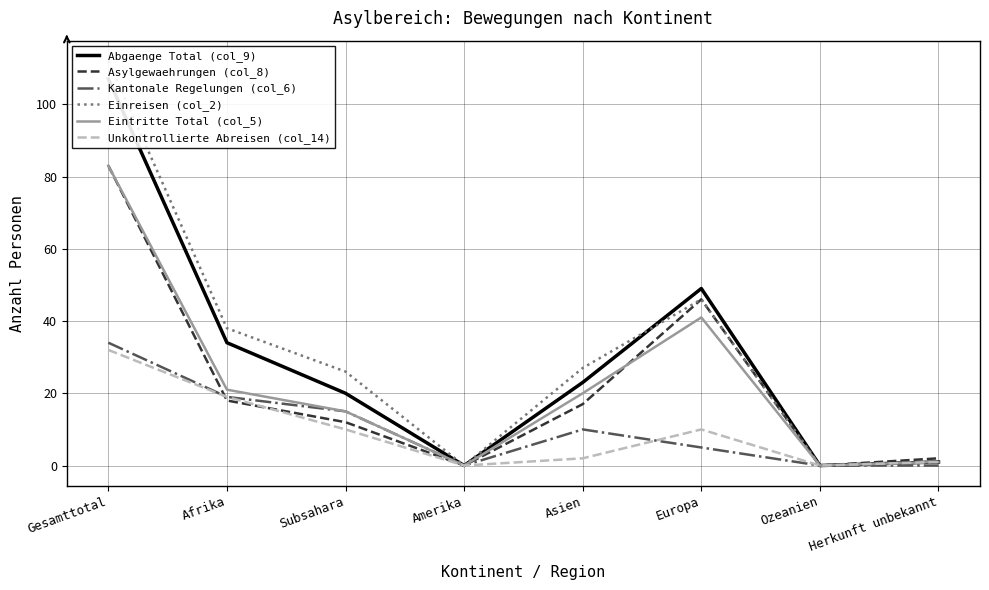

What is the maximum value for Kantonale Regelungen (col_6)?

34